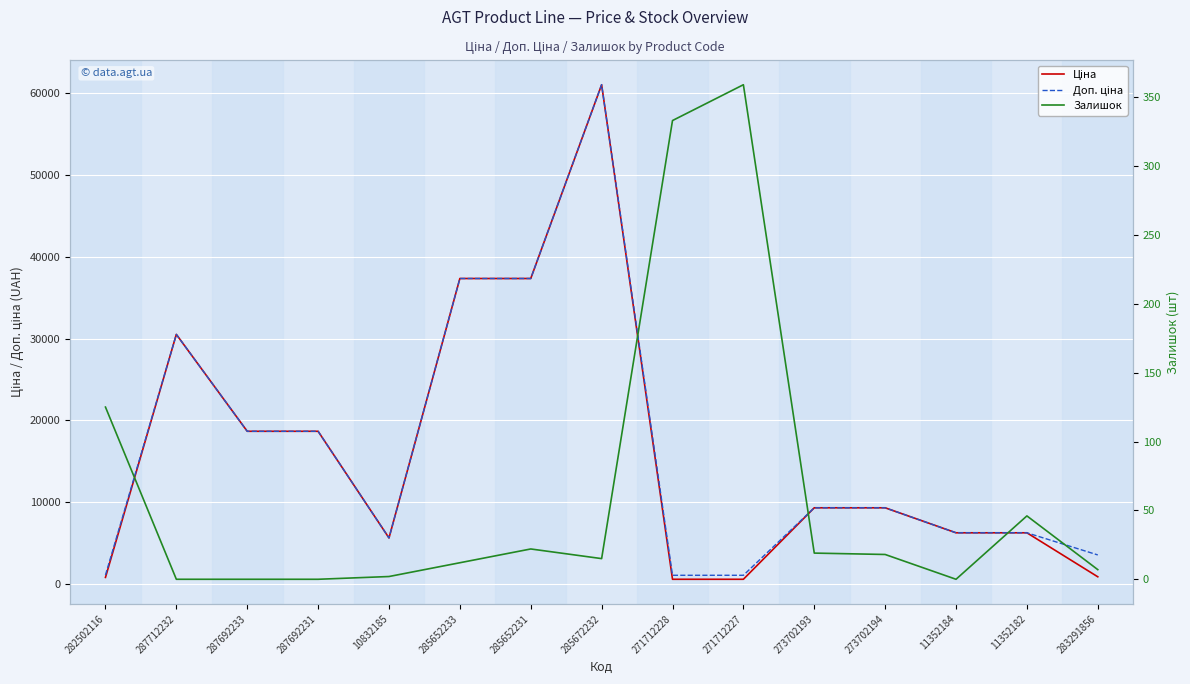

Which category has the highest value in the Ціна series?

285672232